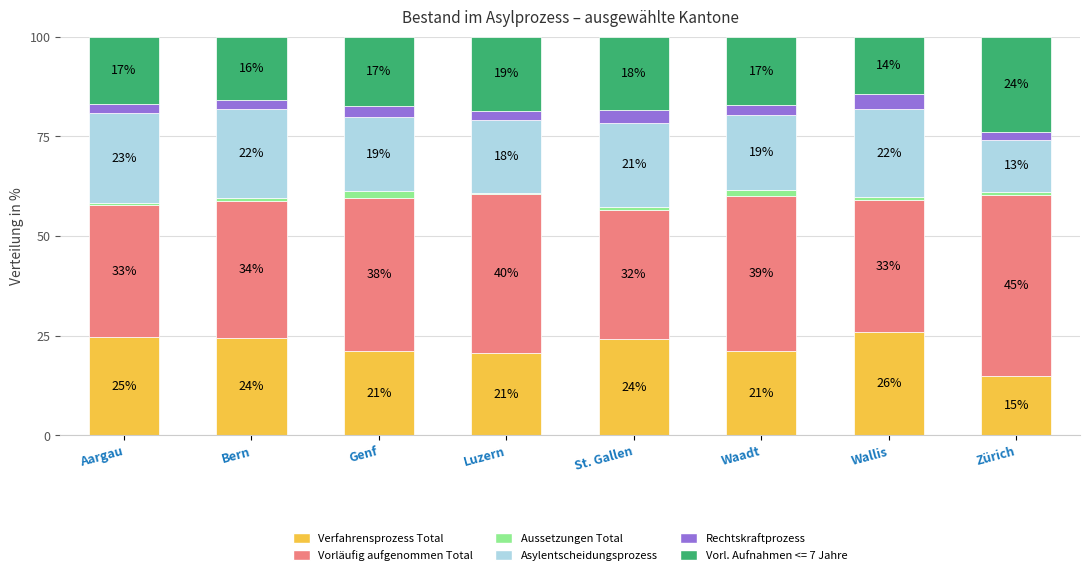

What is the highest value of the Verfahrensprozess Total series?

25.9